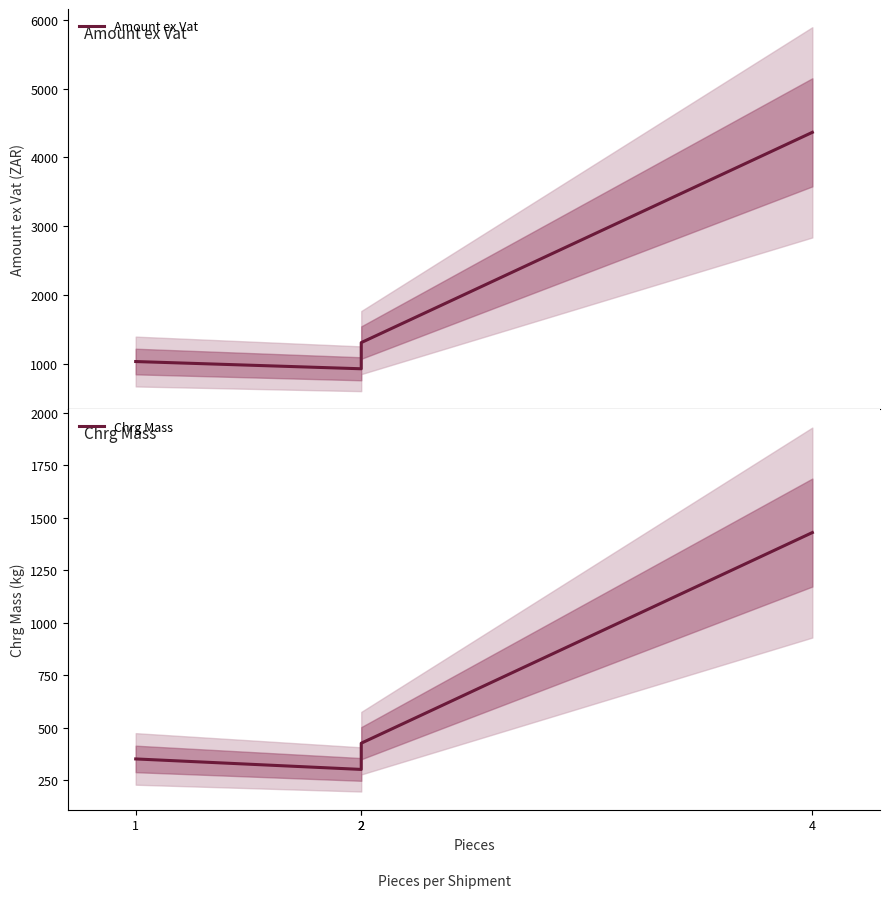

What is the approximate value of Chrg Mass at 2?

426.0